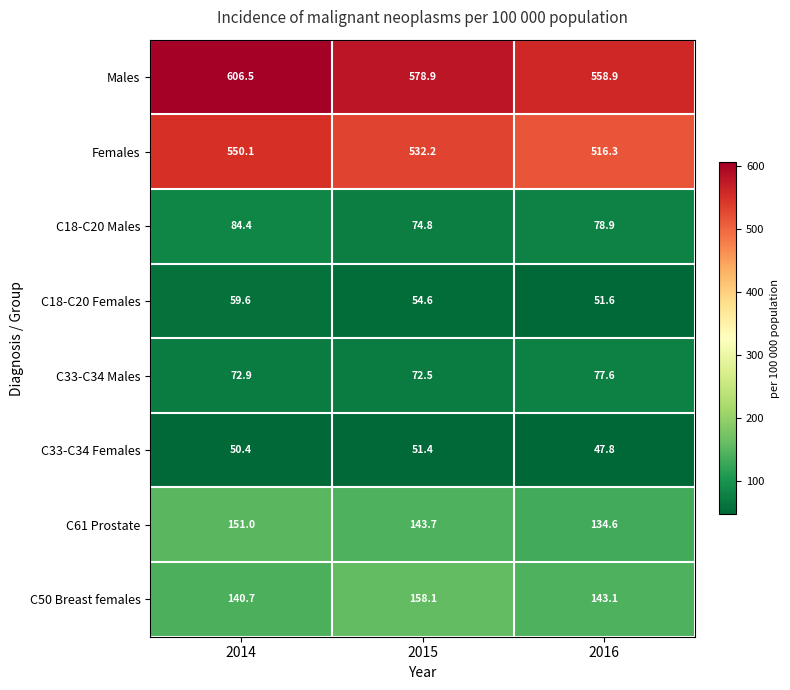

Rank the series by their maximum value, from lowest to highest.

C33-C34 Females, C18-C20 Females, C33-C34 Males, C18-C20 Males, C61 Prostate, C50 Breast females, Females, Males